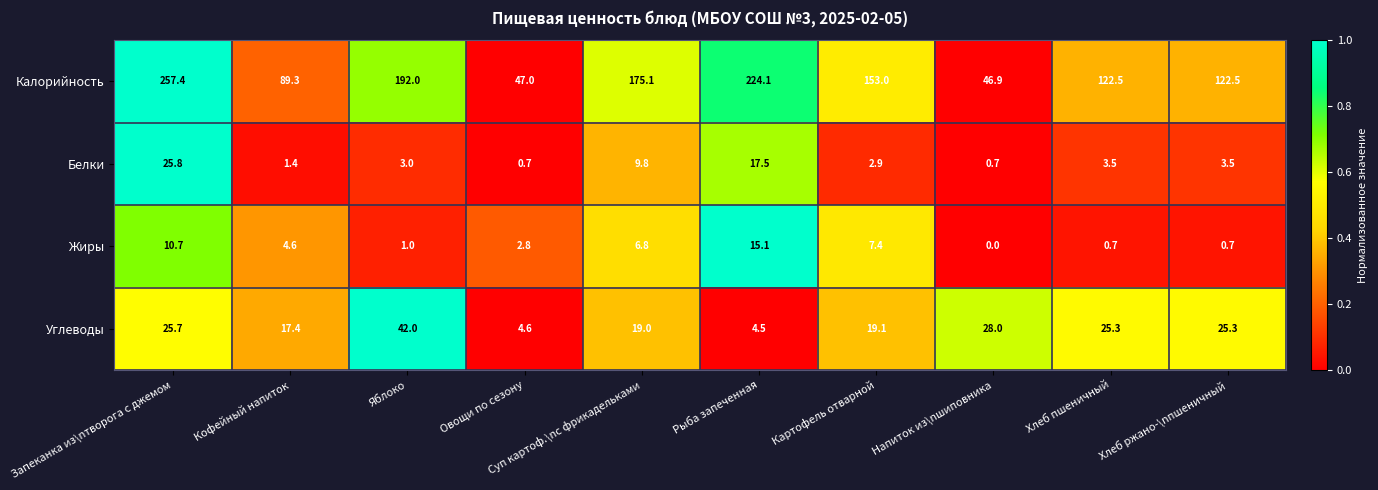

Count the number of data series in this chart.

4